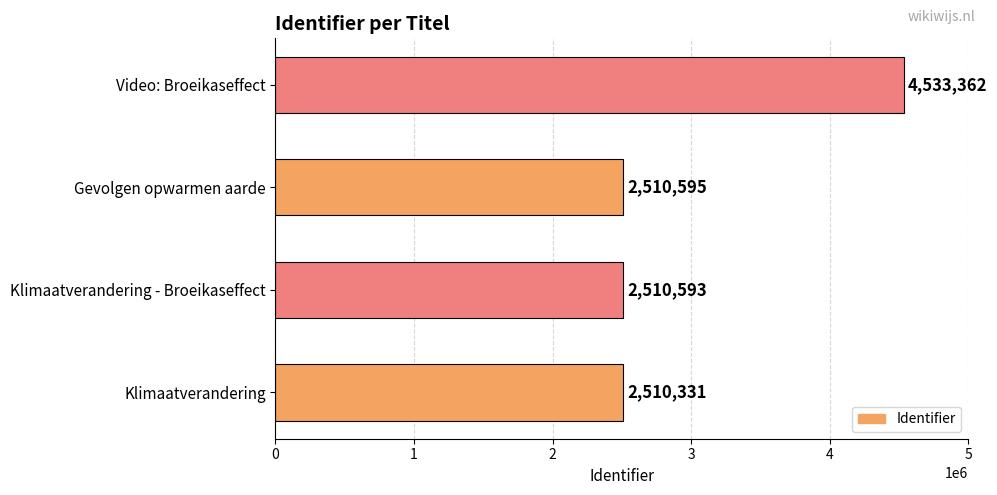

What is the change in value from Klimaatverandering - Broeikaseffect to Gevolgen opwarmen aarde?

+2